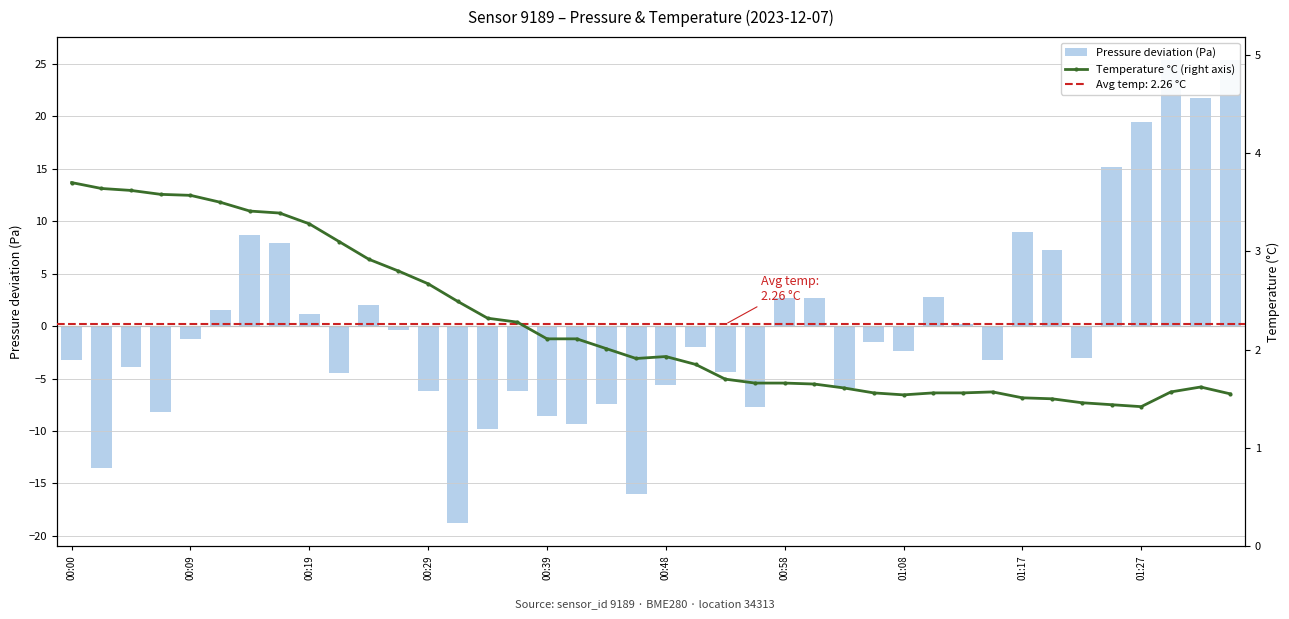

Is it true that Temperature °C (right axis) equals 1.6 at 26?

True